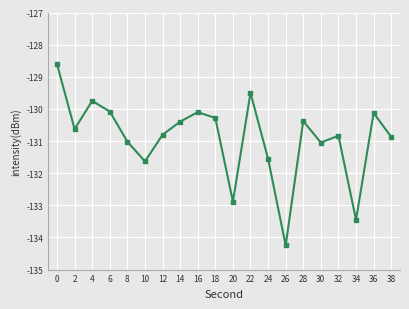

Is it true that the value at 6 is -130.1?

True